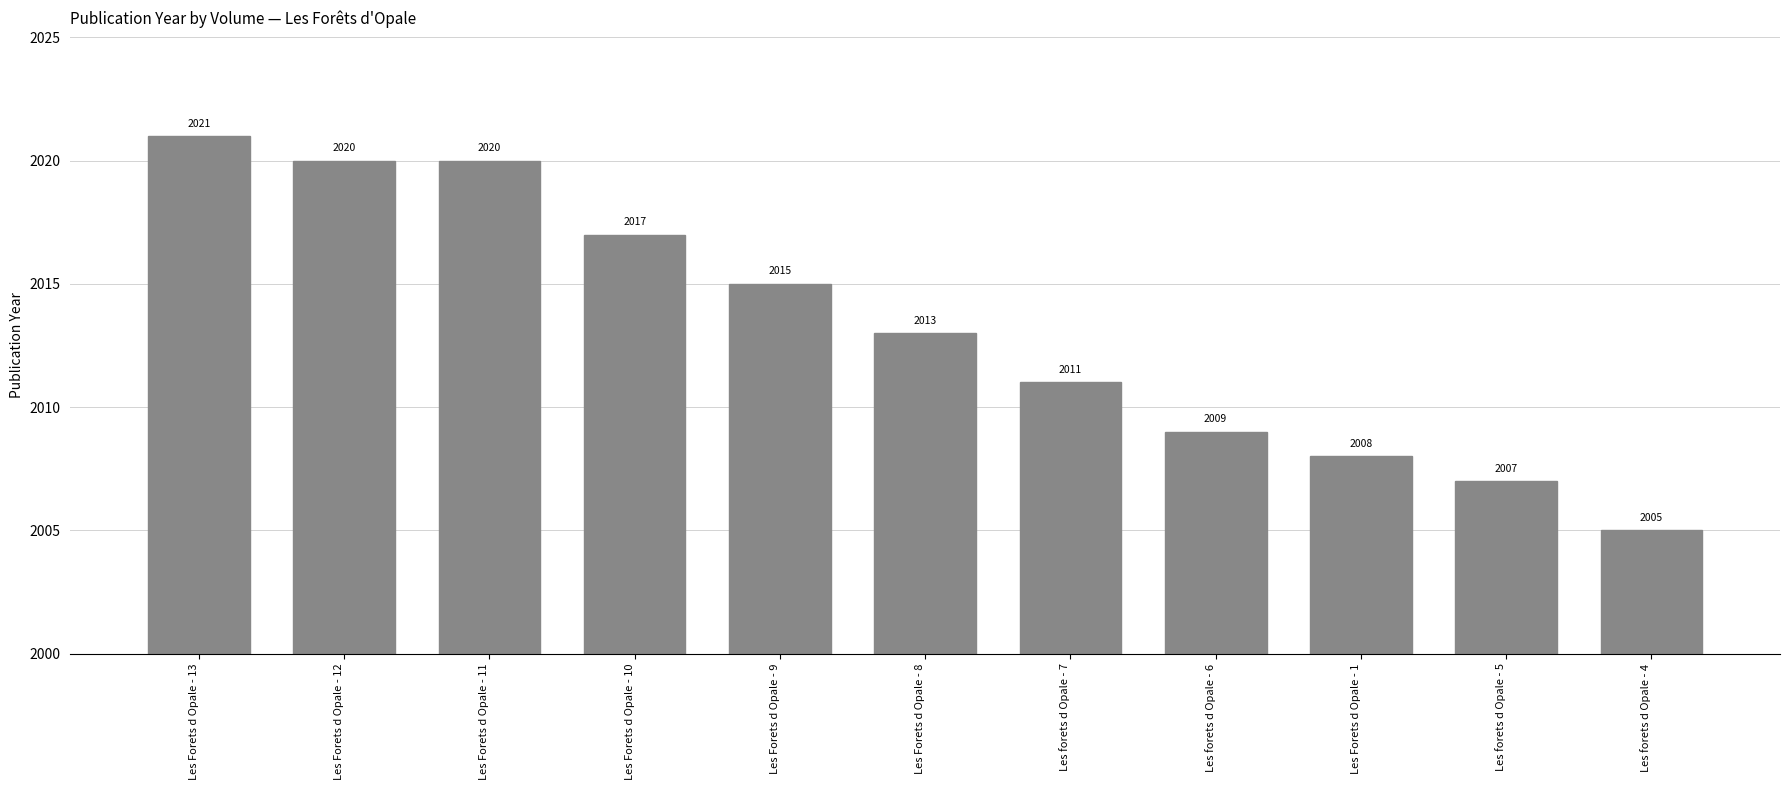

True or false: the data shows 1066 at Les forets d Opale - 7.

False